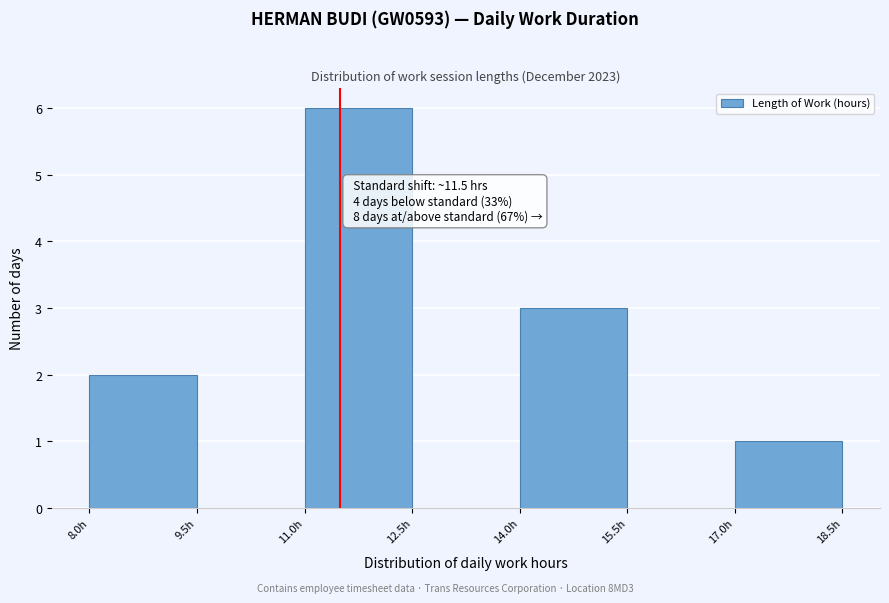

Which range on the x-axis has the tallest bar?

11.0 to 12.5